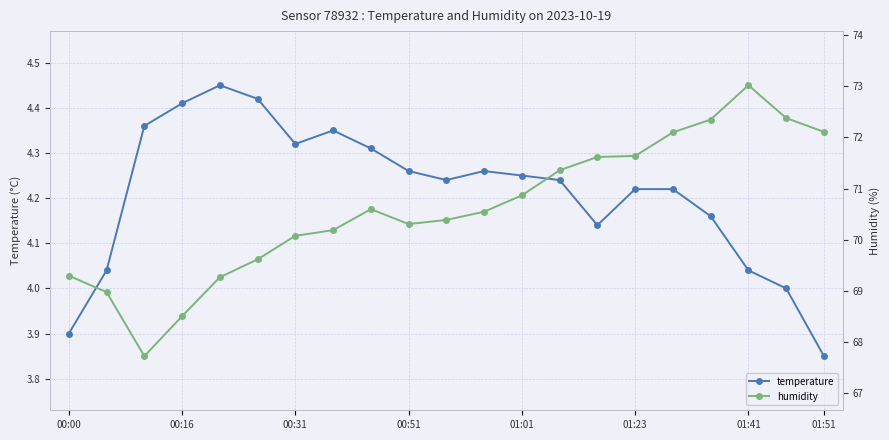

At 19, list the series in order from smallest to largest.

temperature, humidity